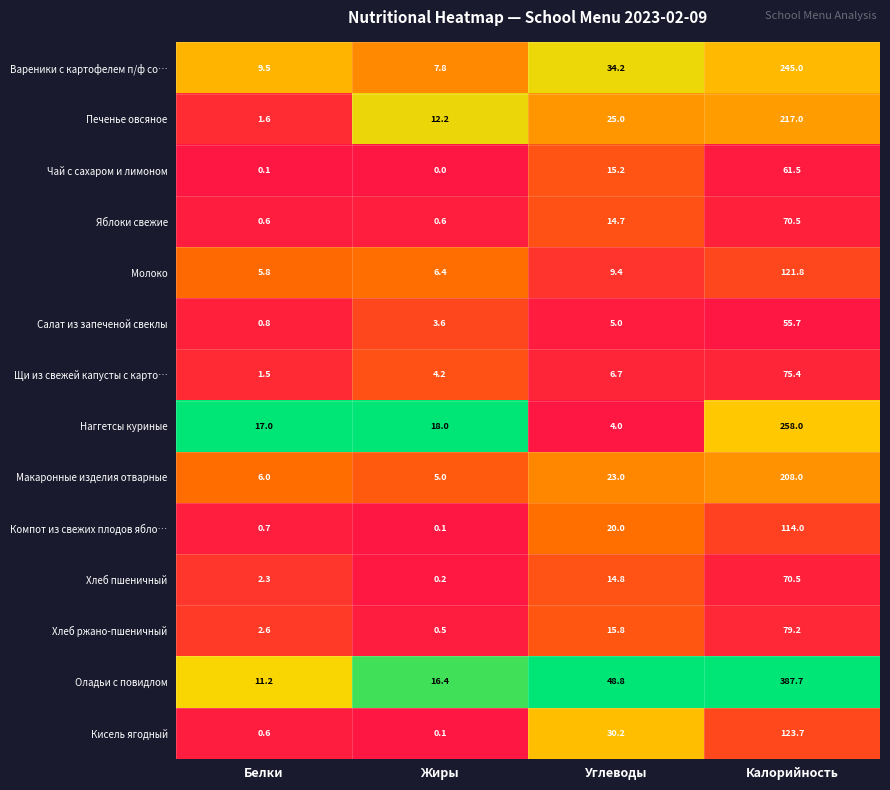

Which label corresponds to the largest value in the chart?

Калорийность